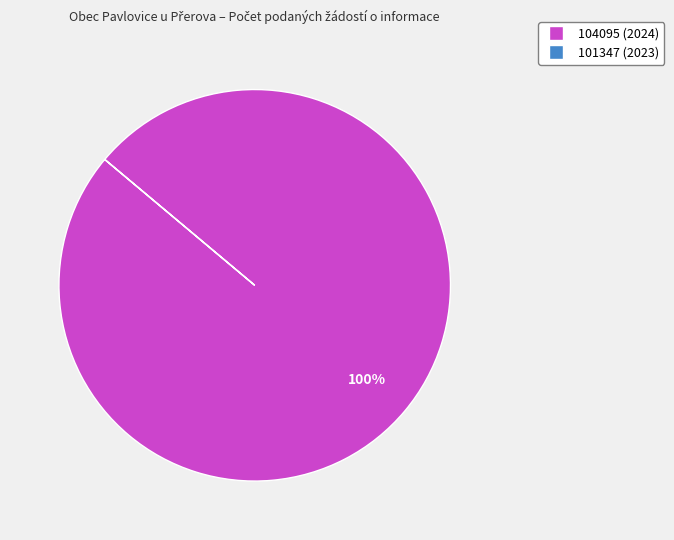

Does 104095 (2024) account for over 50% of the chart?

Yes